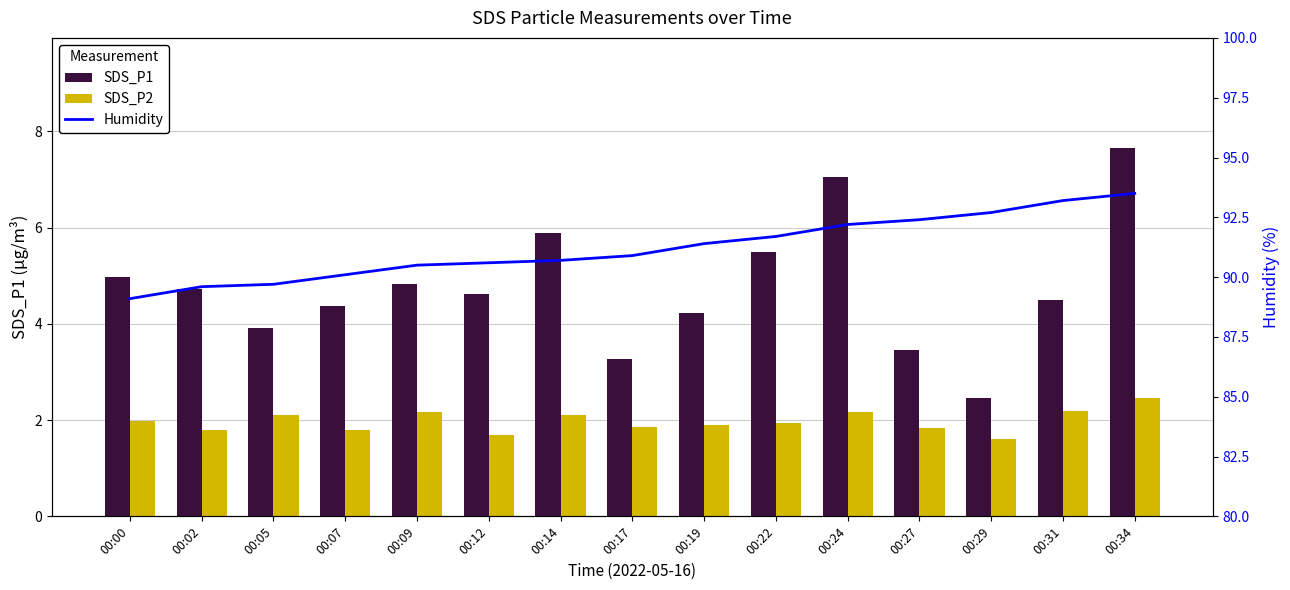

The value of Humidity at 00:22 is 91.7. True or false?

True